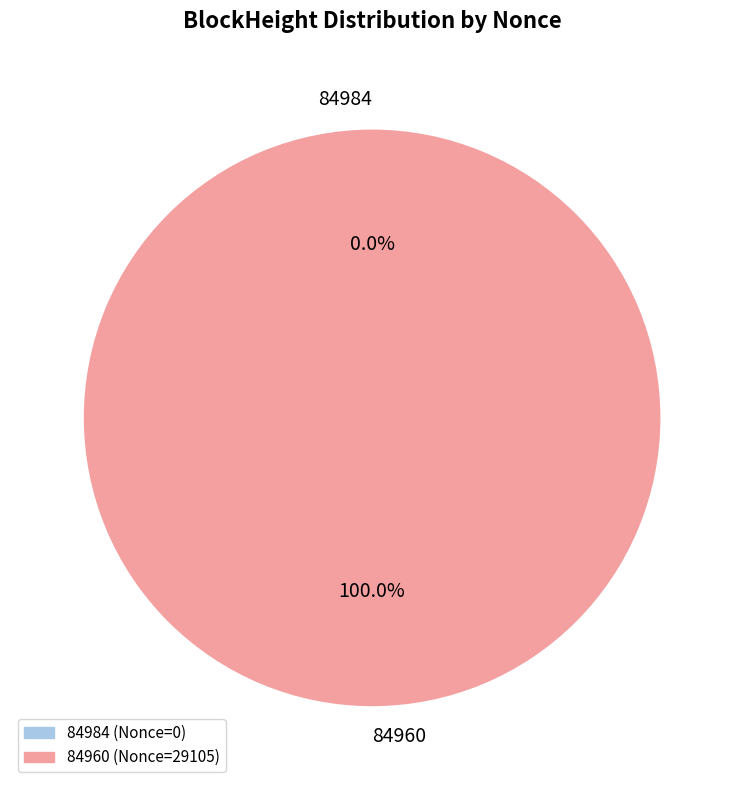

To the nearest percent, what is the average slice percentage?

50%